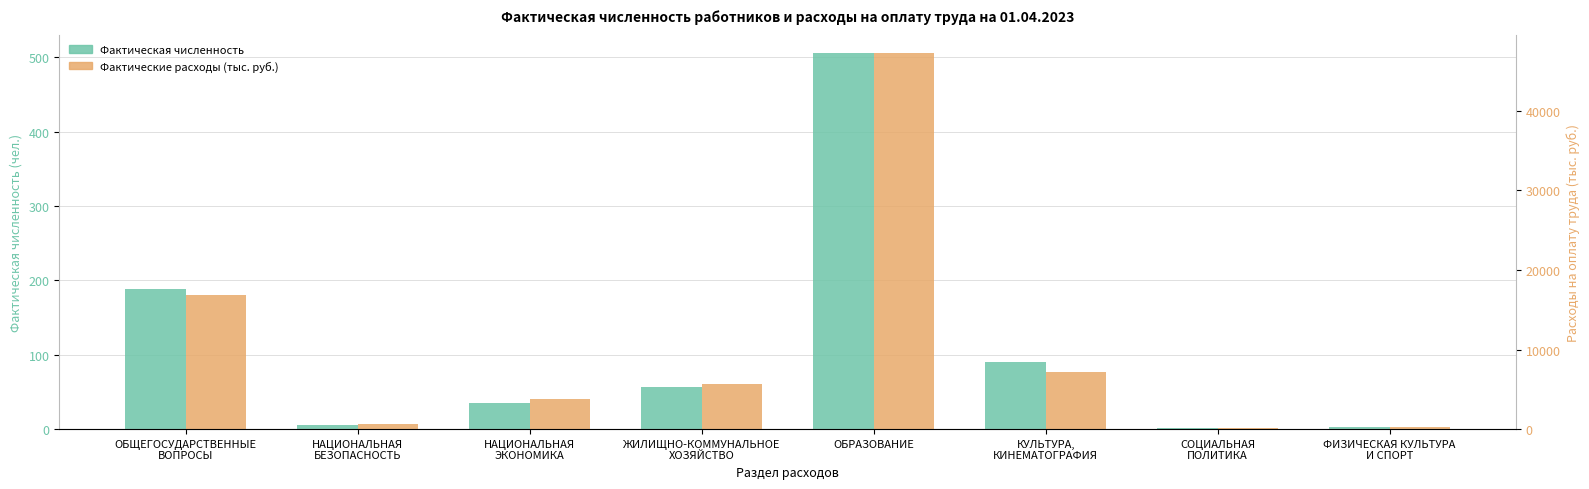

At which label does Фактическая численность reach its peak?

ОБРАЗОВАНИЕ